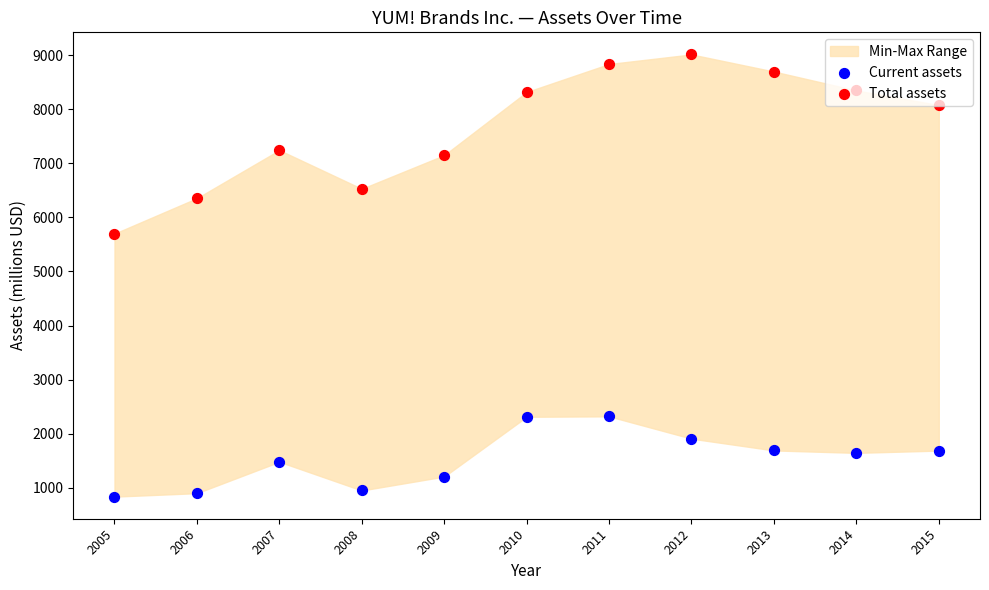

What is the total value across all series at 2010?

10629